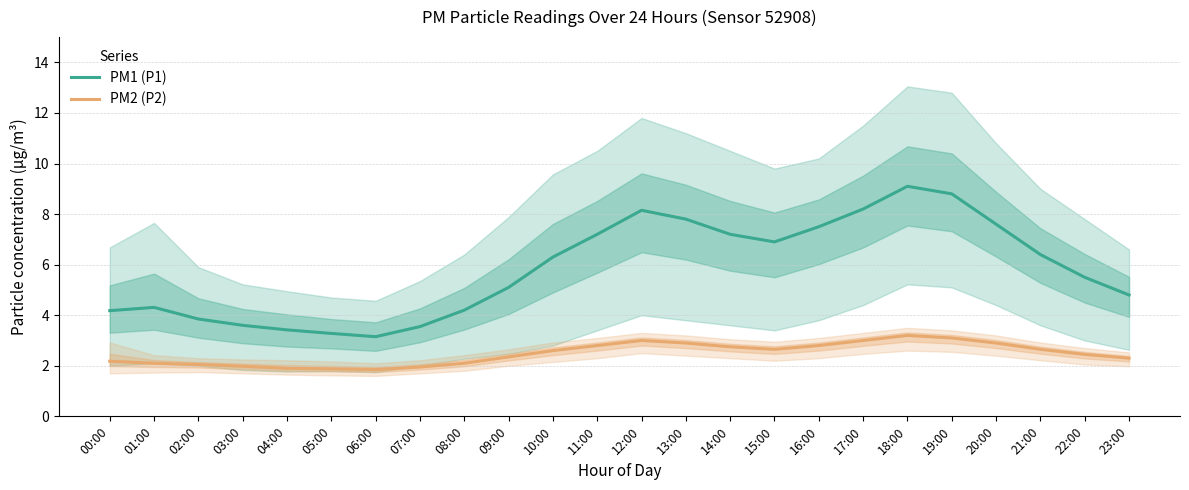

Which series has the widest spread of values?

PM1 (P1)